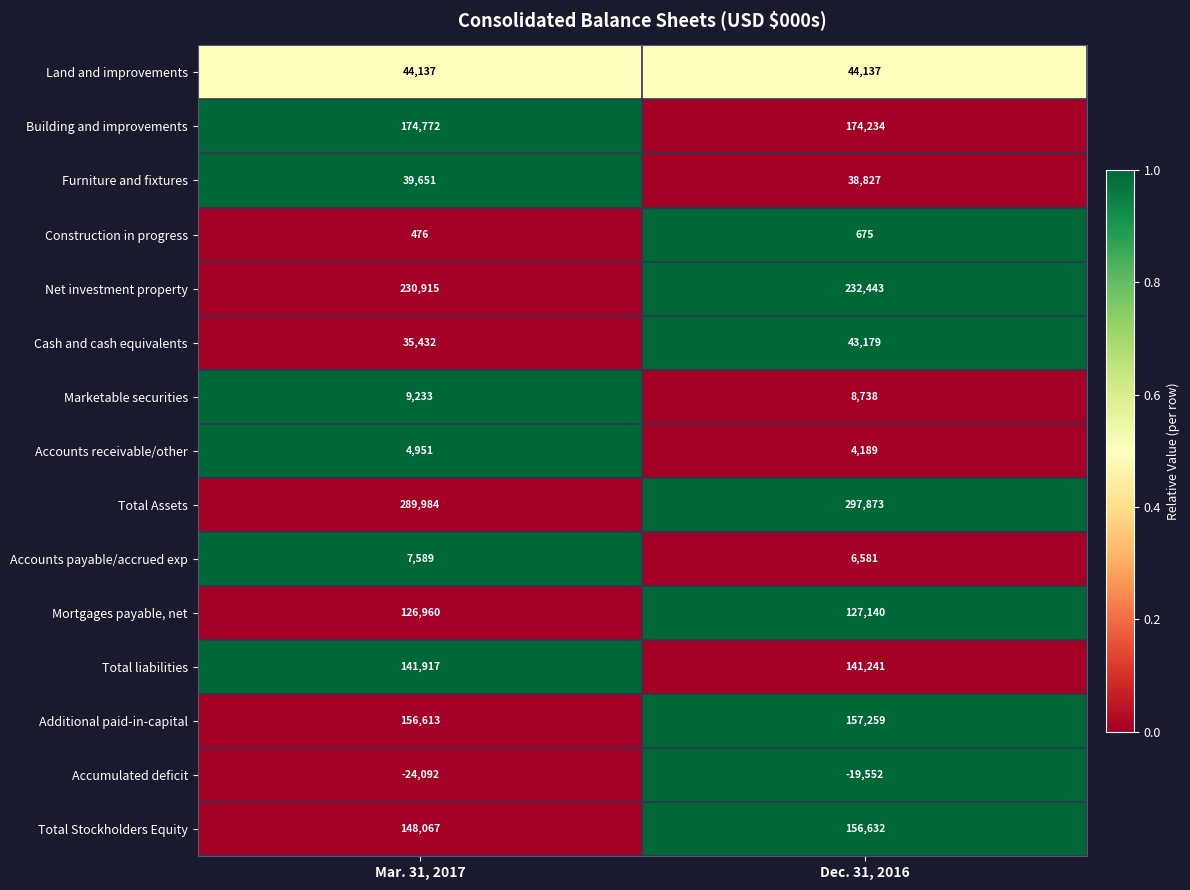

Rank the series at Dec. 31, 2016 from lowest to highest value.

Accumulated deficit, Construction in progress, Accounts receivable/other, Accounts payable/accrued exp, Marketable securities, Furniture and fixtures, Cash and cash equivalents, Land and improvements, Mortgages payable, net, Total liabilities, Total Stockholders Equity, Additional paid-in-capital, Building and improvements, Net investment property, Total Assets